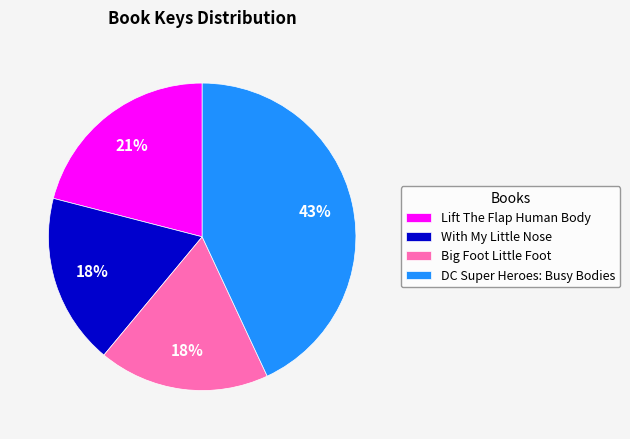

Which category has the biggest portion of the pie?

DC Super Heroes: Busy Bodies